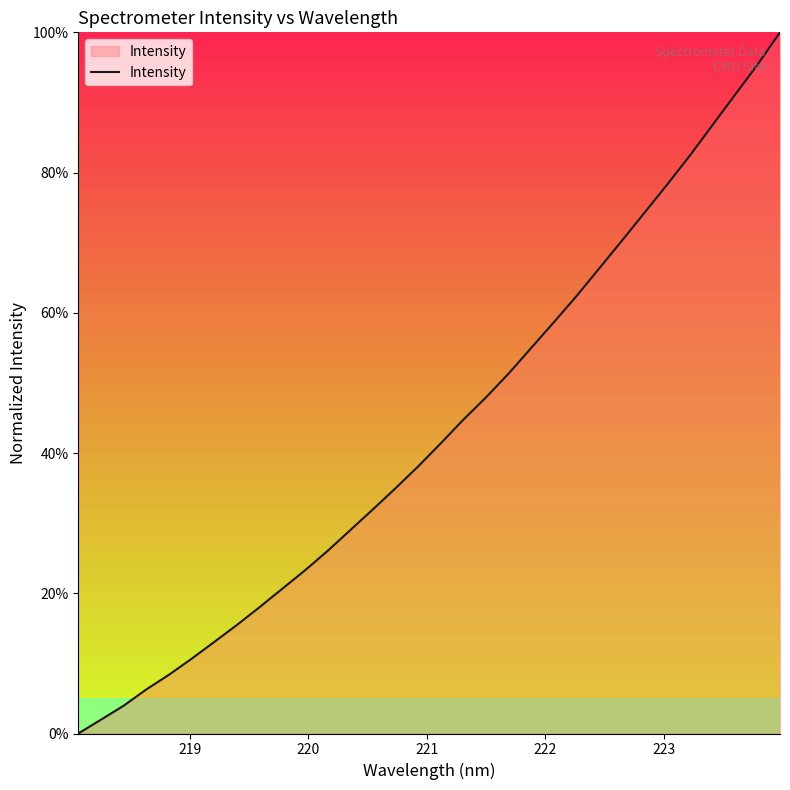

Does the chart have visible grid lines?

No